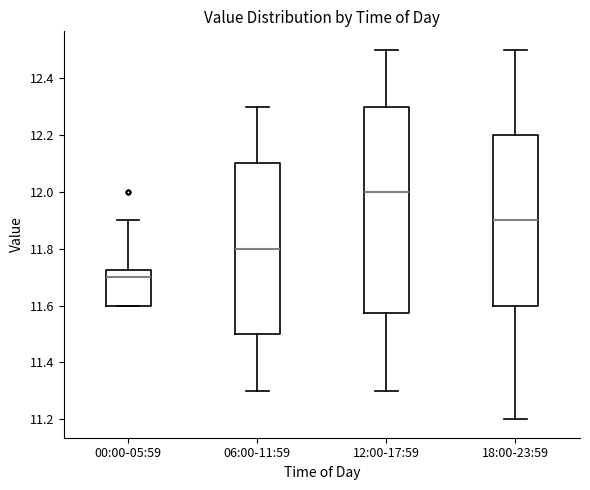

Where does the median line of the box for 12:00-17:59 sit on the y-axis? The values are not printed on the chart, so give them approximately, as read against the axis.

12.00